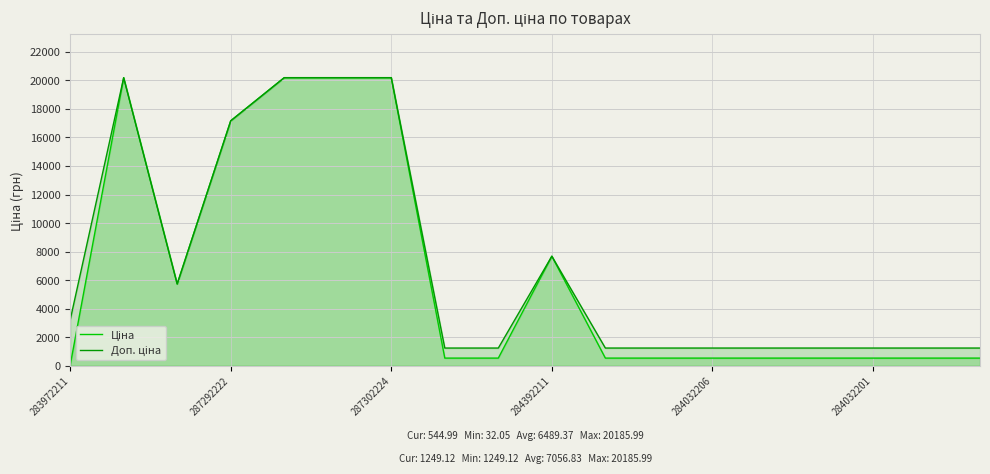

What is the total value across all series at 284032201?

1794.1